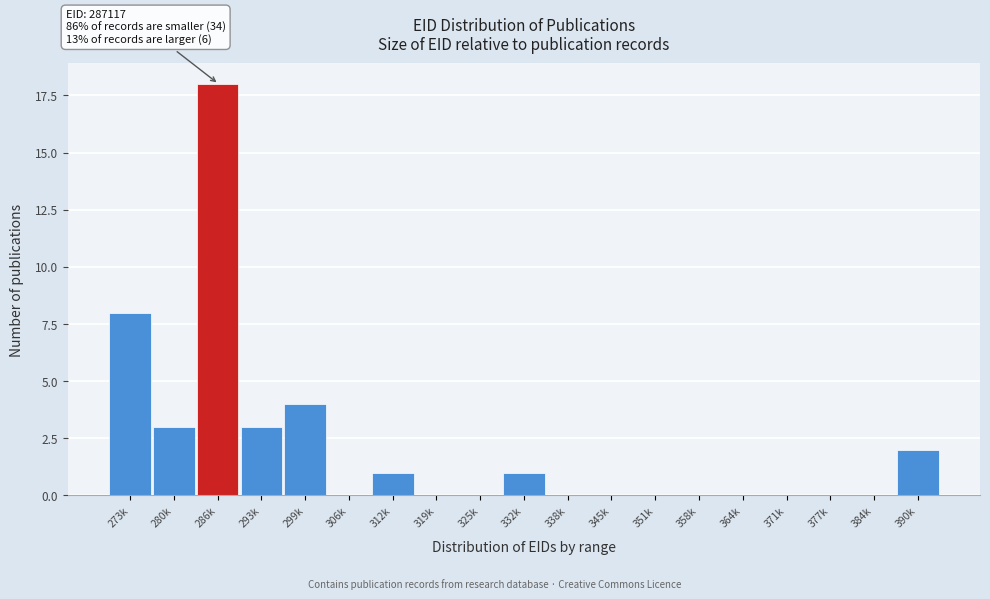

Reading left to right, extract all data points from this chart.

273k=8	280k=3	286k=18	293k=3	299k=4	306k=0	312k=1	319k=0	325k=0	332k=1	338k=0	345k=0	351k=0	358k=0	364k=0	371k=0	377k=0	384k=0	390k=2